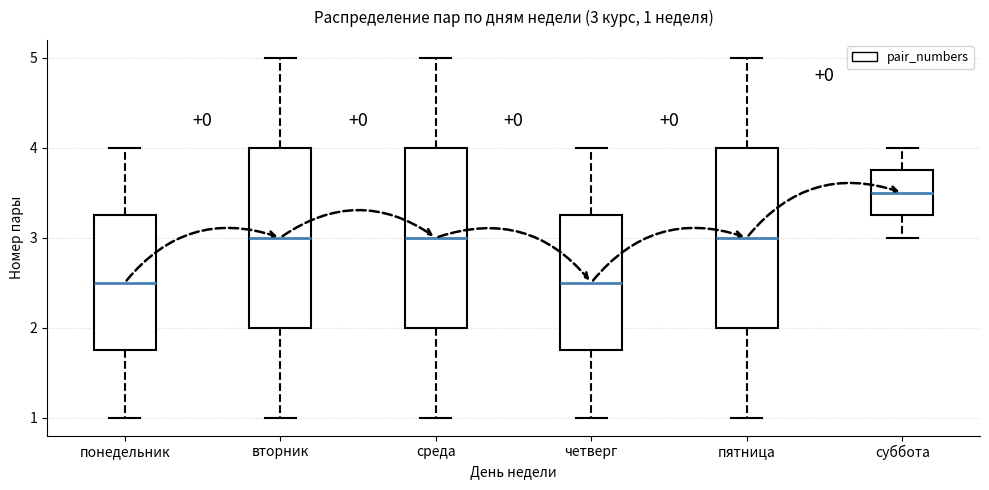

Which box's median line is the highest?

суббота